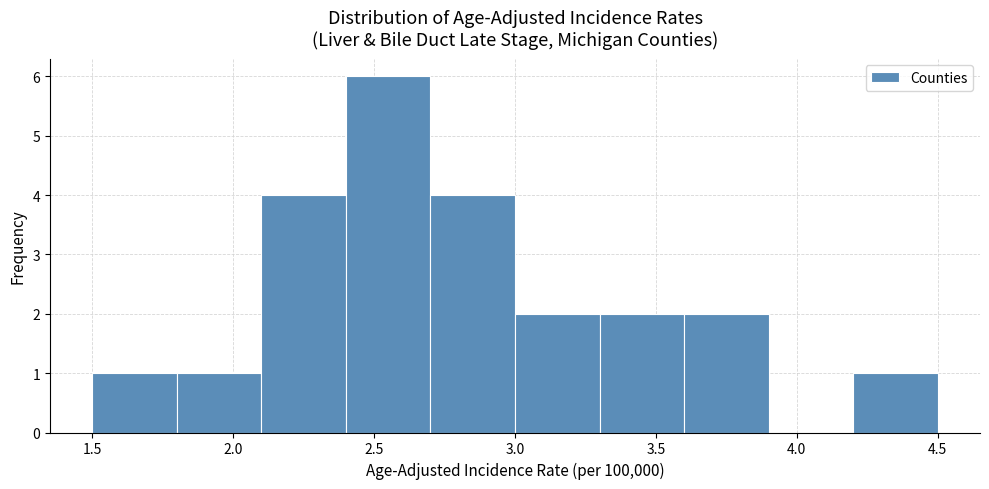

How tall is the bar that spans 2.7 to 3.0 on the x-axis? The values are not printed on the chart, so give them approximately, as read against the axis.

4